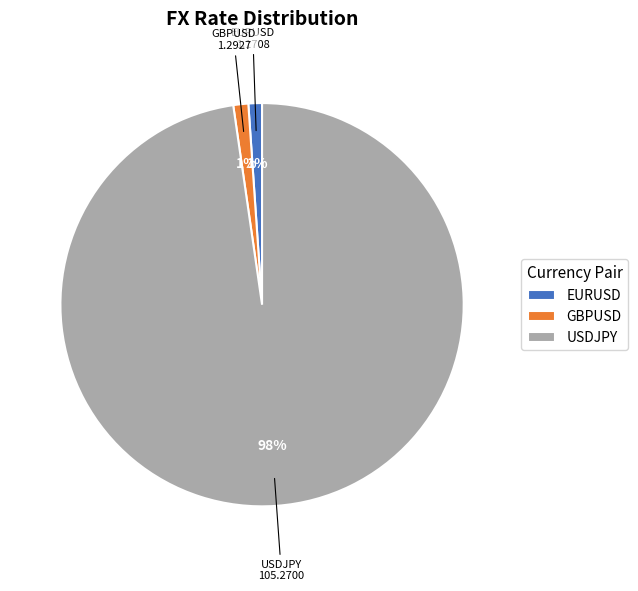

Which has a higher value, USDJPY or EURUSD?

USDJPY